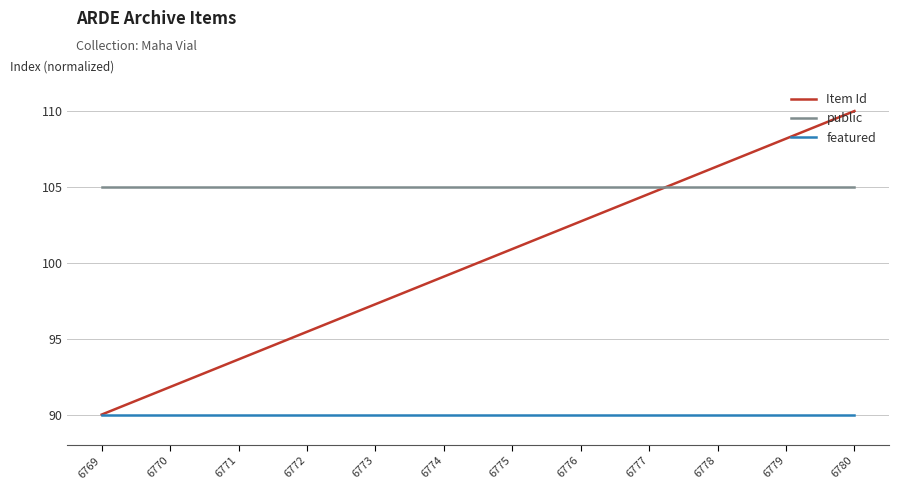

What is the sum of the public values at 6773 and 6780?

210.0